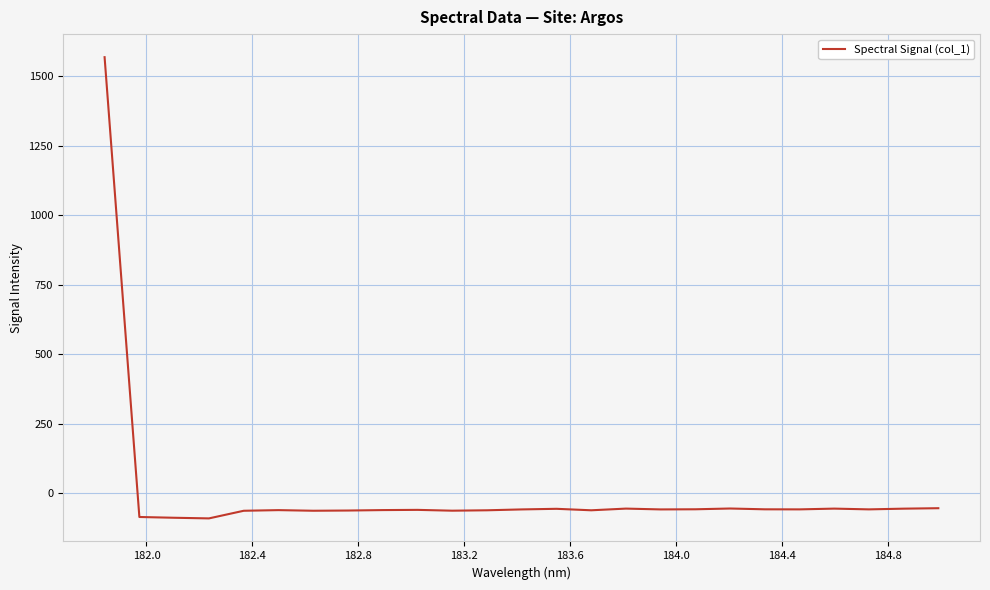

What is the difference between the maximum and minimum values?

1657.9